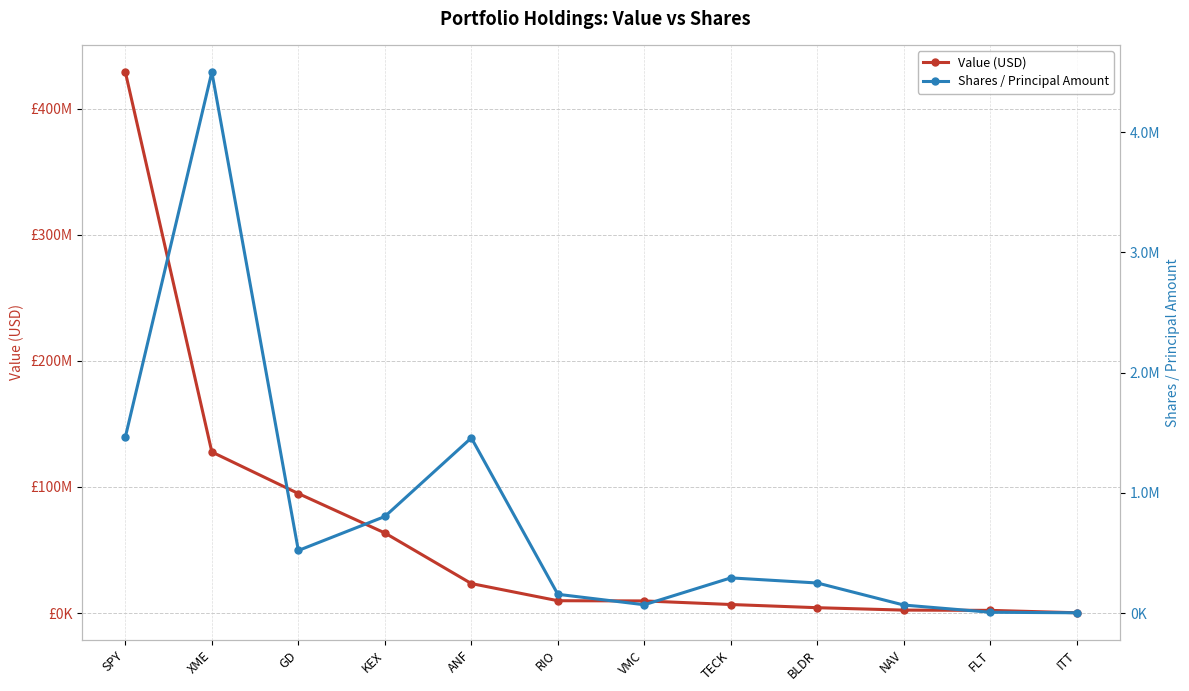

True or false: Shares / Principal Amount has more than 0 points higher than both neighbors.

True